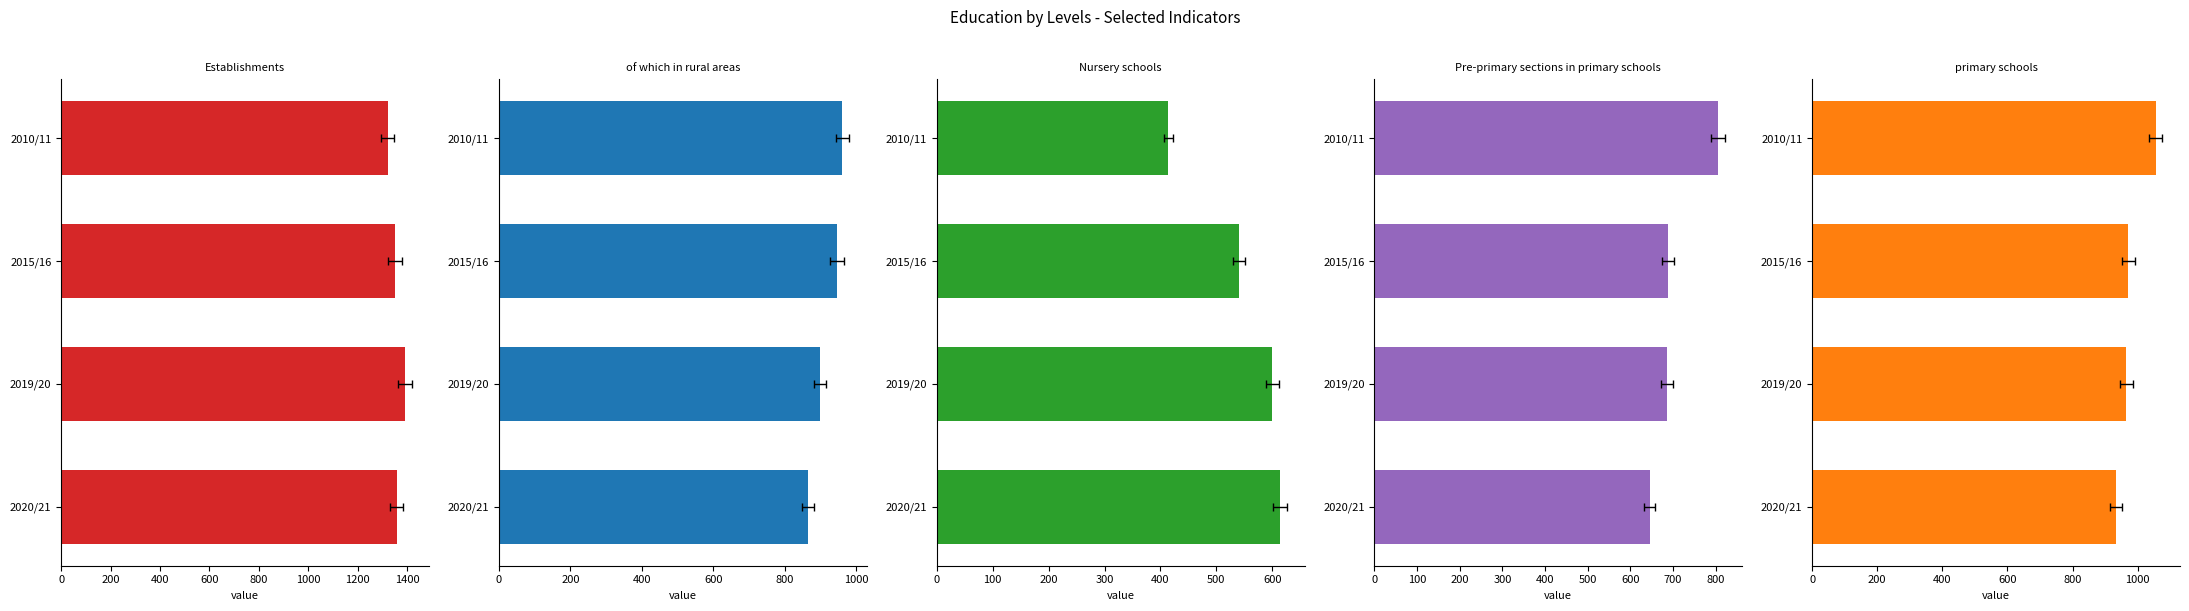

What is the minimum value for Establishments?

1321